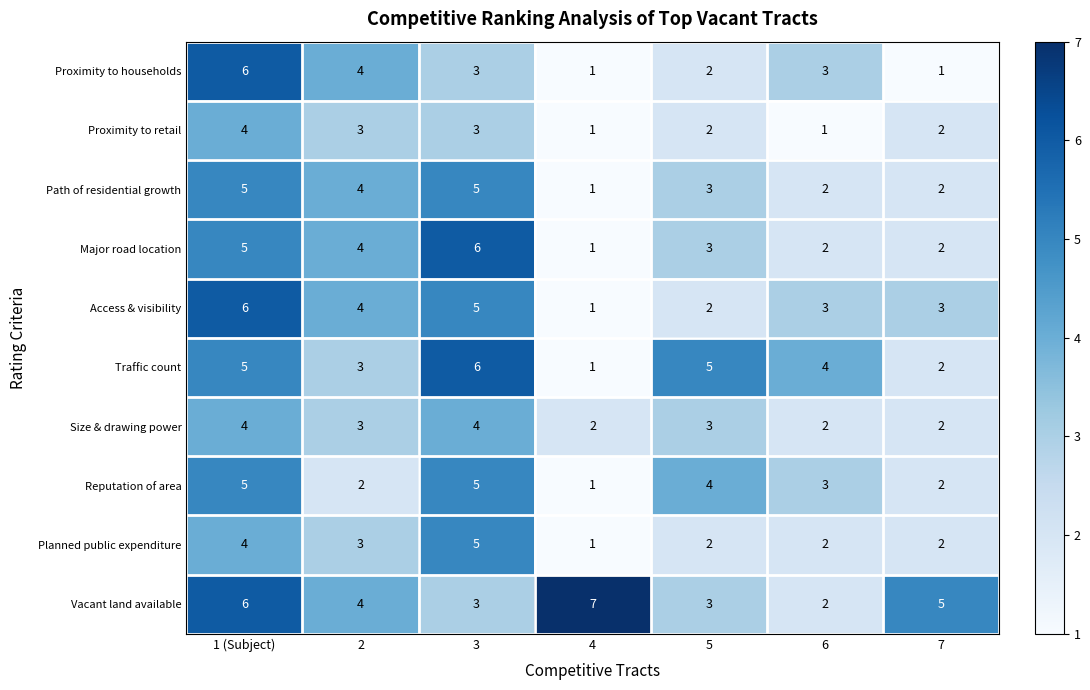

Is it true that Traffic count equals 4 at 6?

True